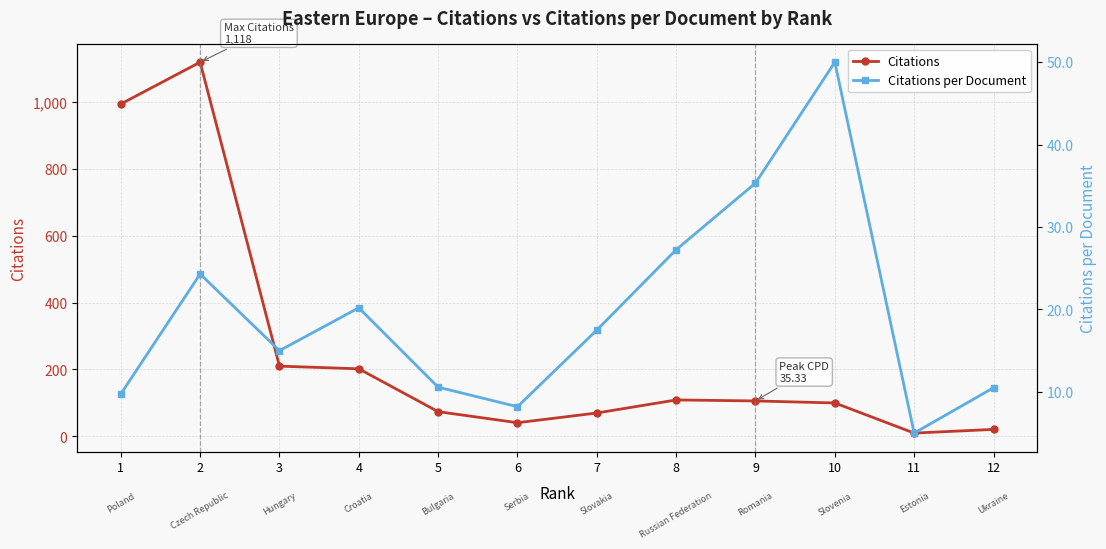

What is the minimum value shown in the chart?

5.0